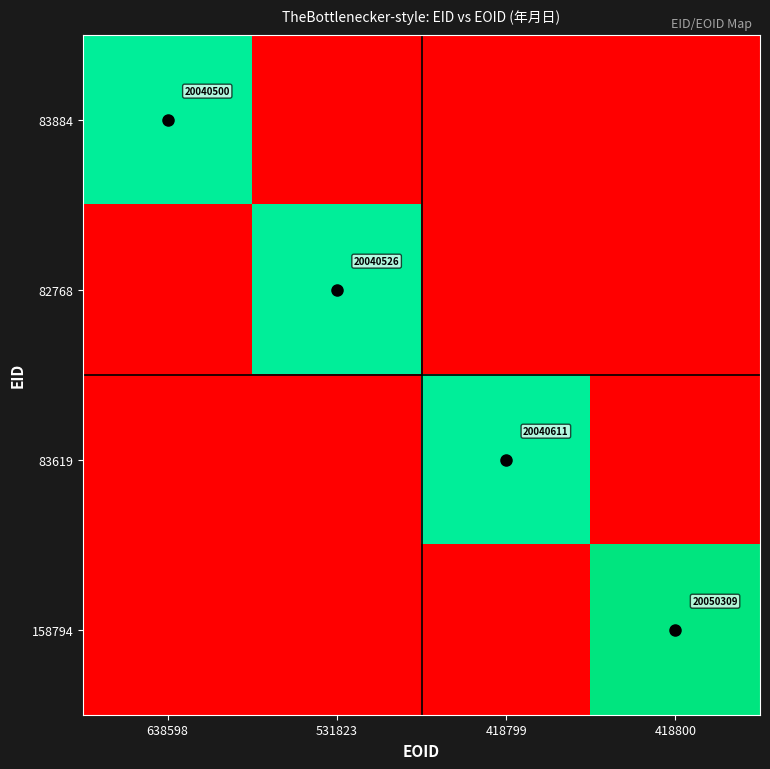

True or false: 83619 has a value of 20040611 at 418799.

True